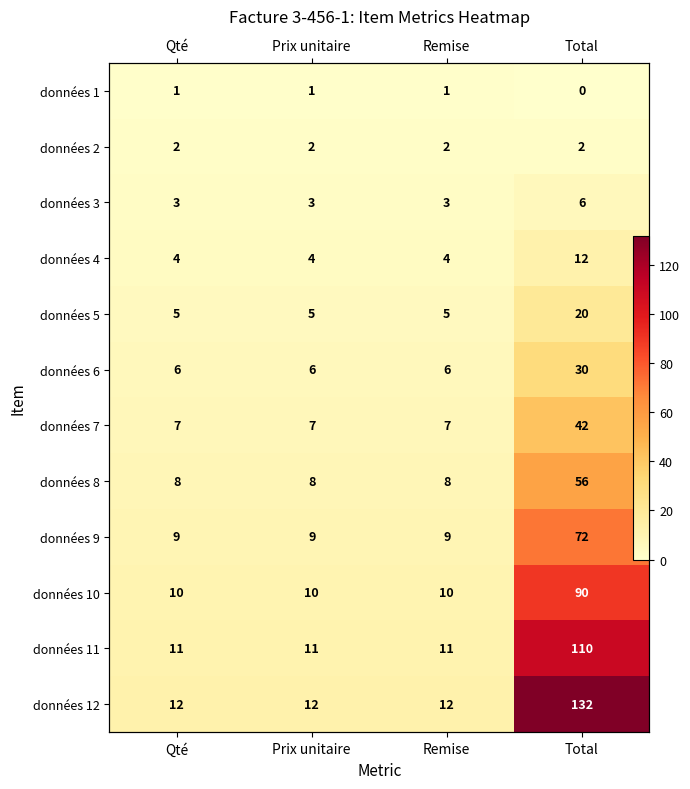

What is the greatest value displayed?

132